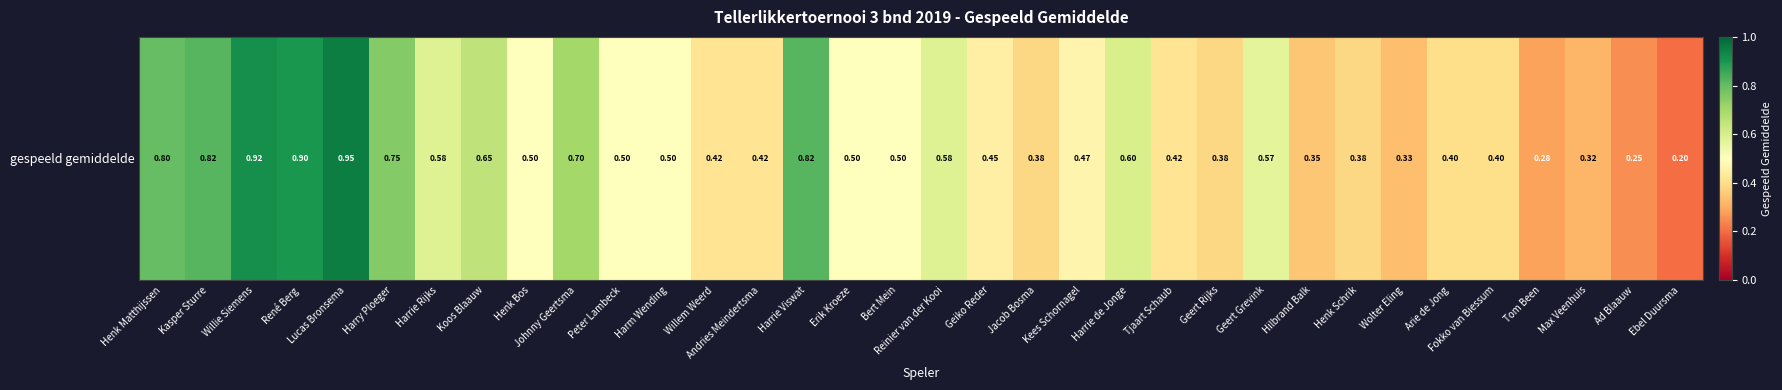

Rank the categories by value from lowest to highest.

Ebel Duursma, Ad Blaauw, Tom Been, Max Veenhuis, Wolter Eling, Hilbrand Balk, Jacob Bosma, Geert Rijks, Henk Schrik, Arie de Jong, Fokko van Biessum, Willem Weerd, Andries Meindertsma, Tjaart Schaub, Geiko Reder, Kees Schornagel, Henk Bos, Peter Lambeck, Harm Wending, Erik Kroeze, Bert Mein, Geert Grevink, Harrie Rijks, Reinier van der Kooi, Harrie de Jonge, Koos Blaauw, Johnny Geertsma, Harry Ploeger, Henk Matthijssen, Kasper Sturre, Harrie Viswat, René Berg, Willie Siemens, Lucas Bronsema